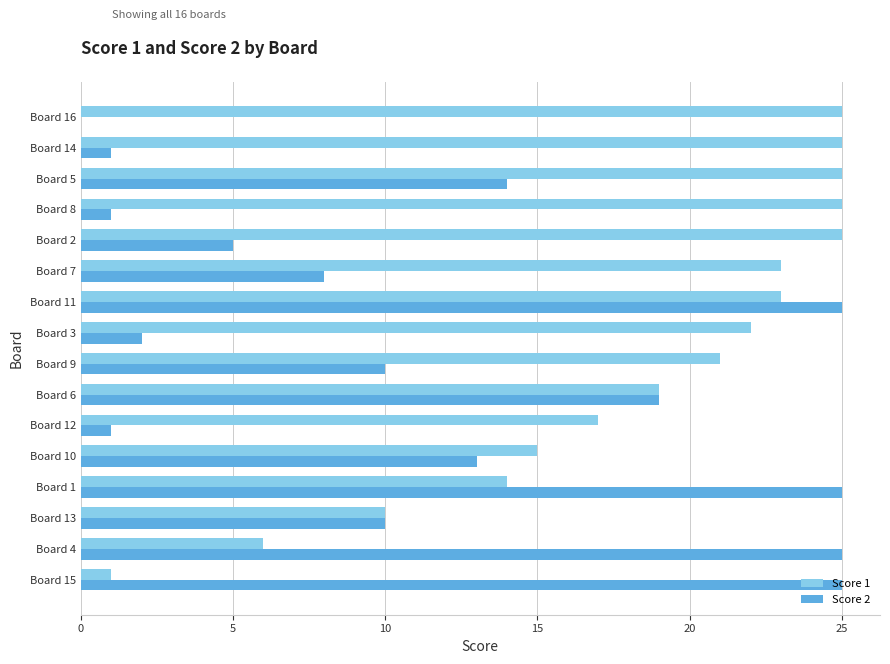

Is the value of Score 2 at Board 3 greater than the value of Score 1 at Board 8?

No